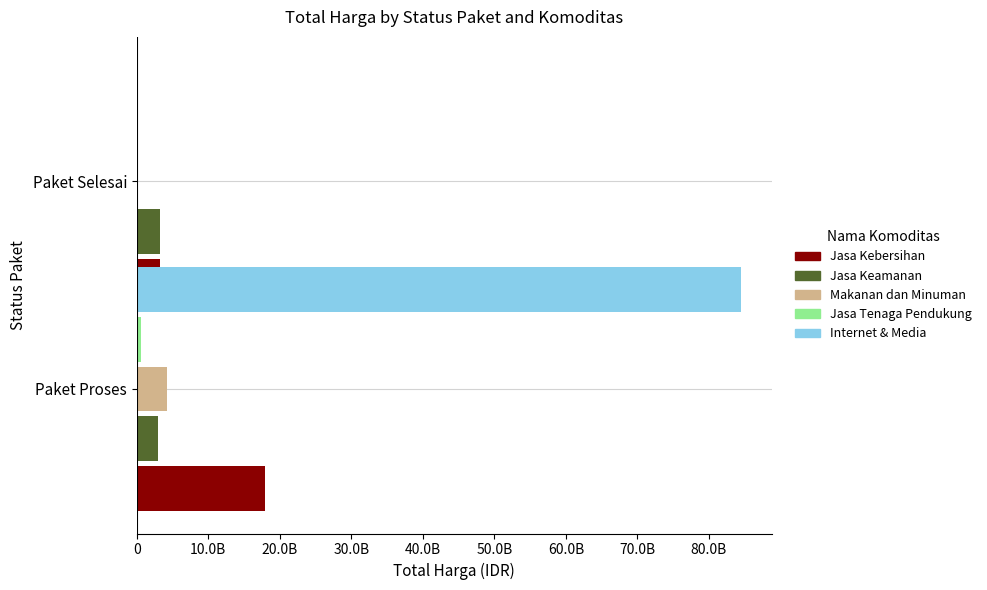

Is it true that Makanan dan Minuman equals 0 at Paket Selesai?

True